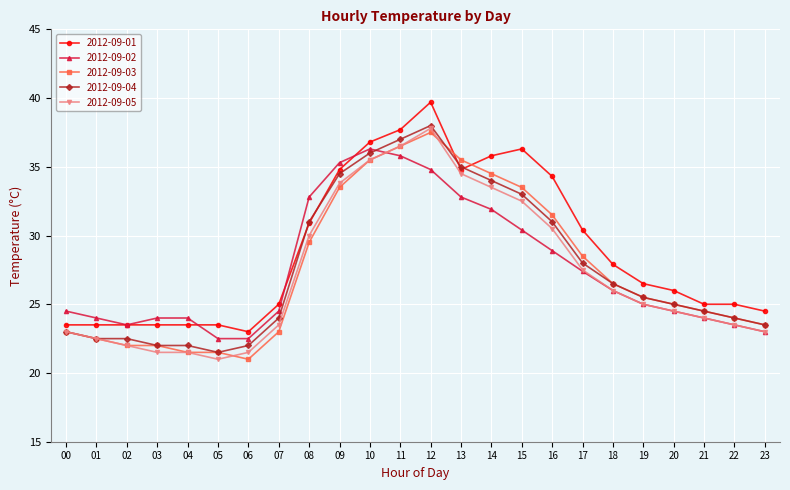

At which category is the sum across all series the highest?

12